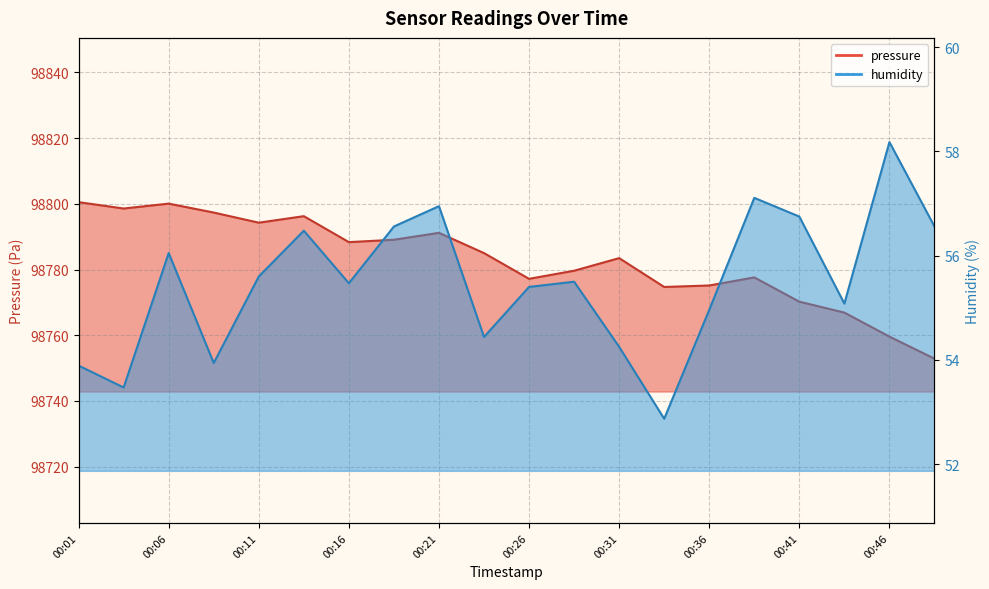

Is the value of pressure at 00:11 greater than the value of humidity at 00:03?

Yes